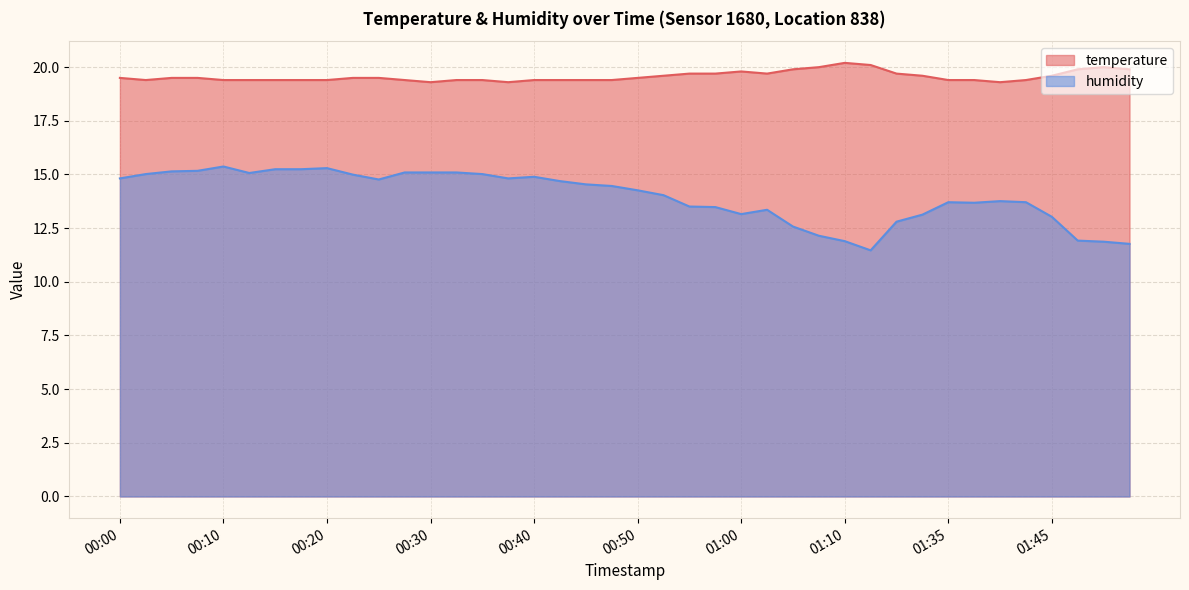

In temperature, how many points are higher than both neighbors (excluding endpoints)?

3